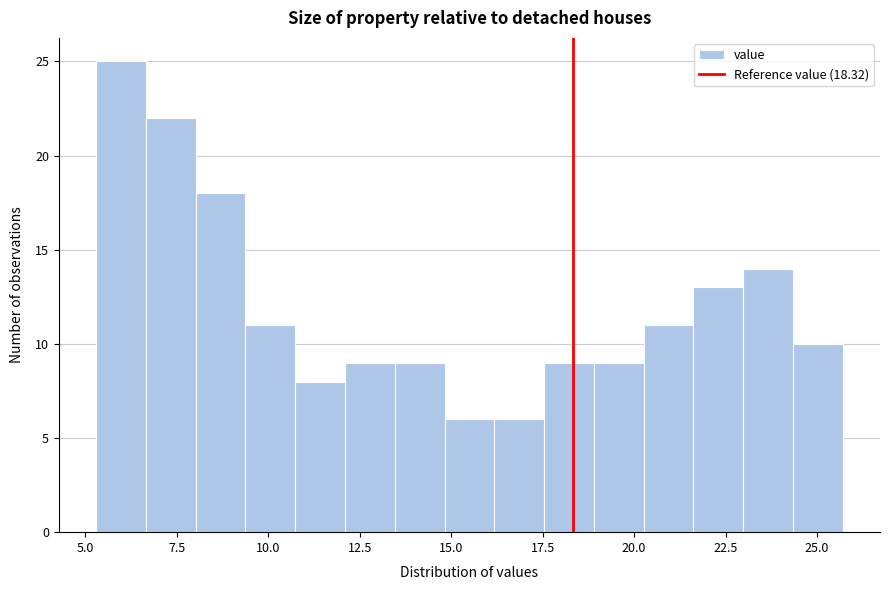

Read against the x-axis, roughly where is the centre of the tallest bar?

6.0